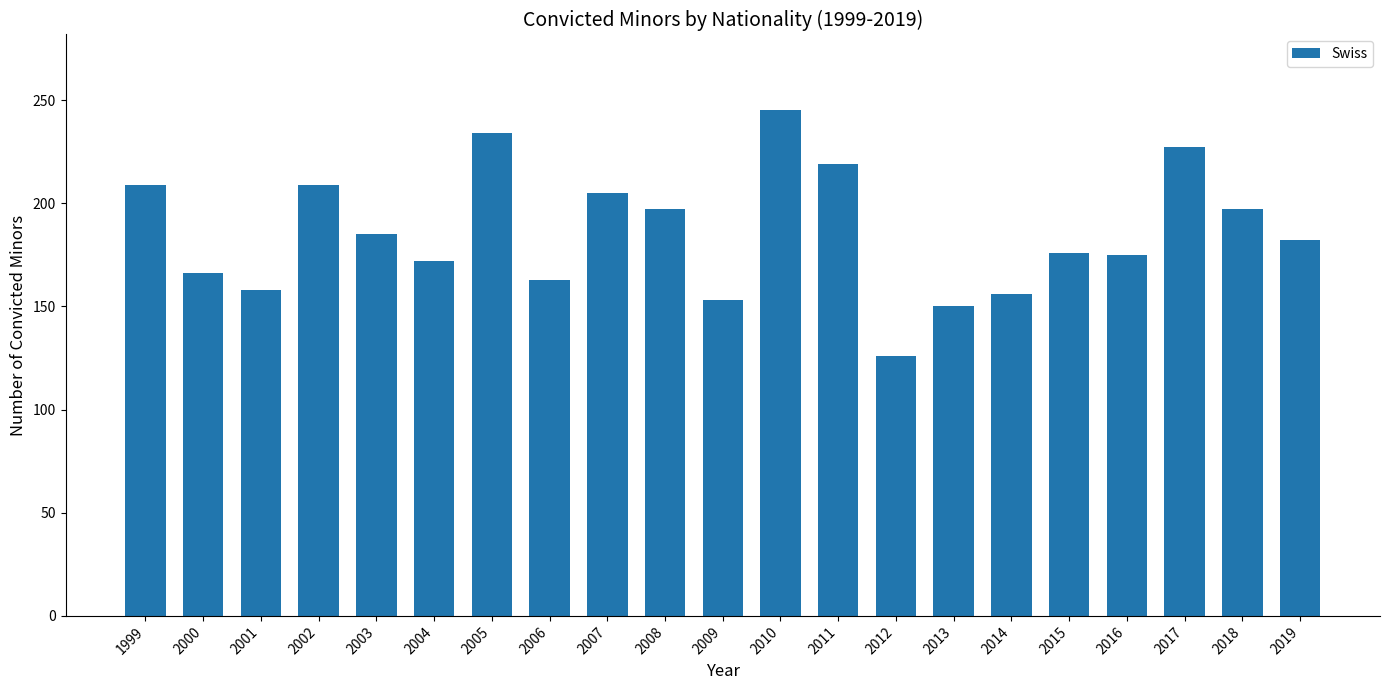

What is the difference between the maximum and minimum values?

119